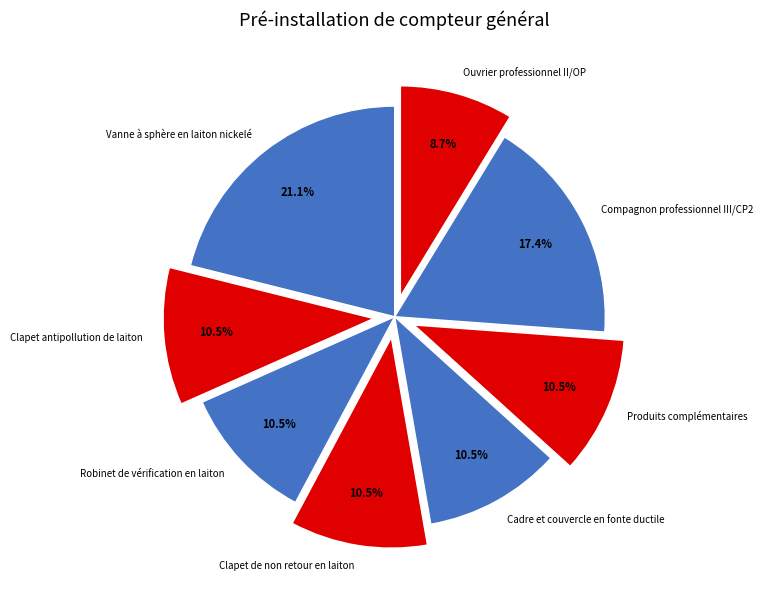

Does Cadre et couvercle en fonte ductile account for over 50% of the chart?

No